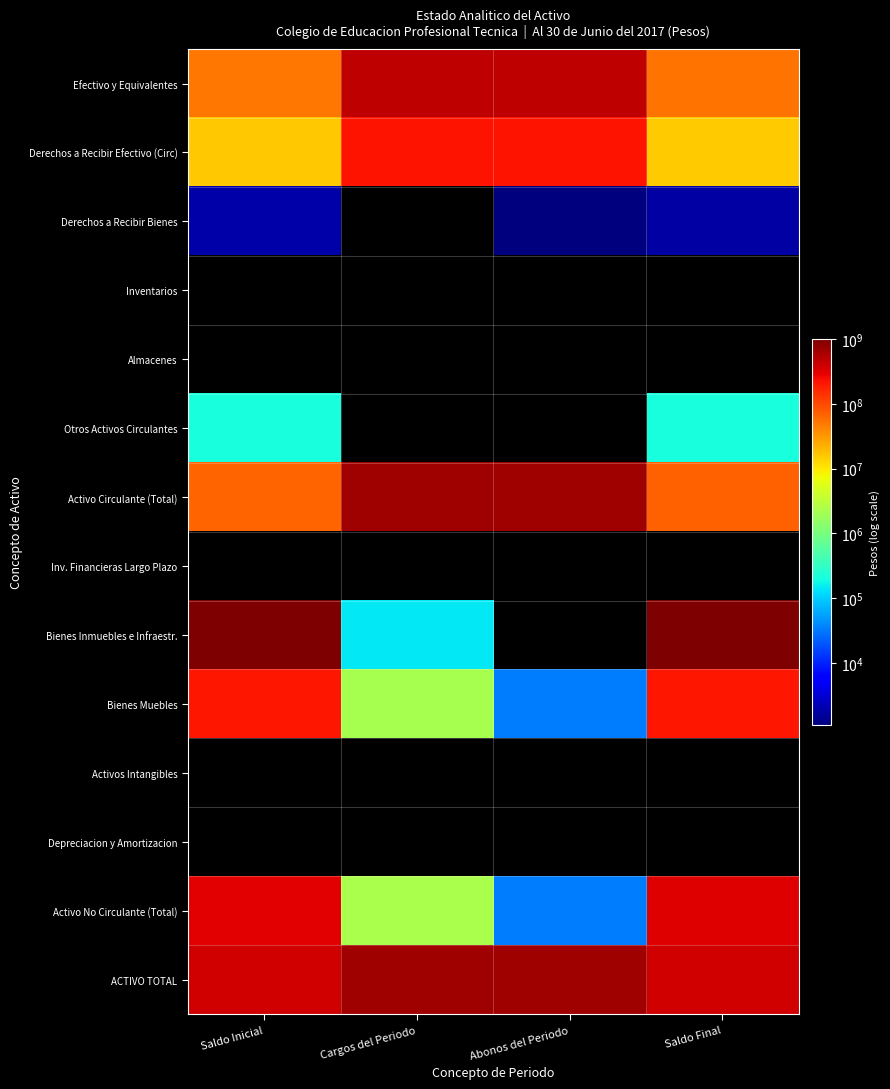

List the labels in order of Activos Intangibles value, largest first.

Saldo Inicial, Cargos del Periodo, Abonos del Periodo, Saldo Final